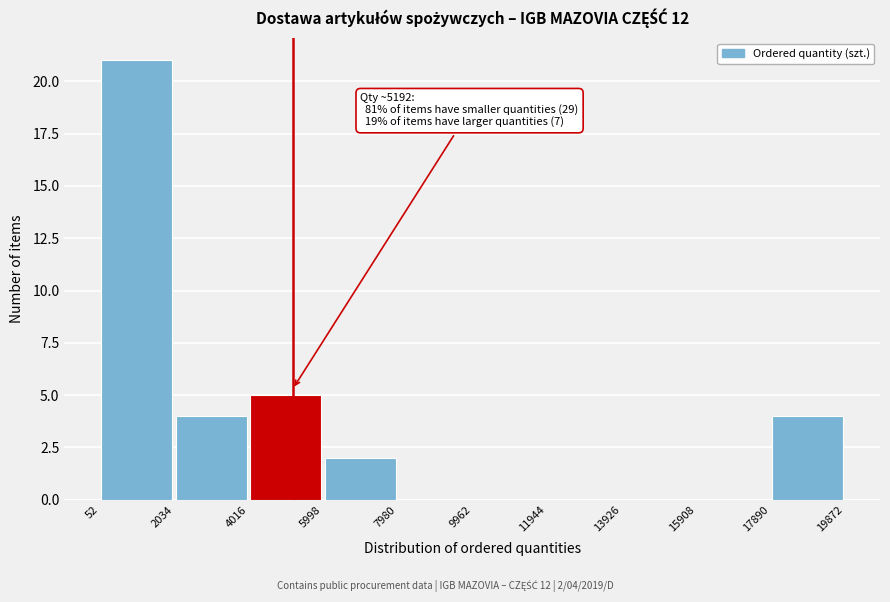

Which range on the x-axis has the tallest bar?

52 to 2034